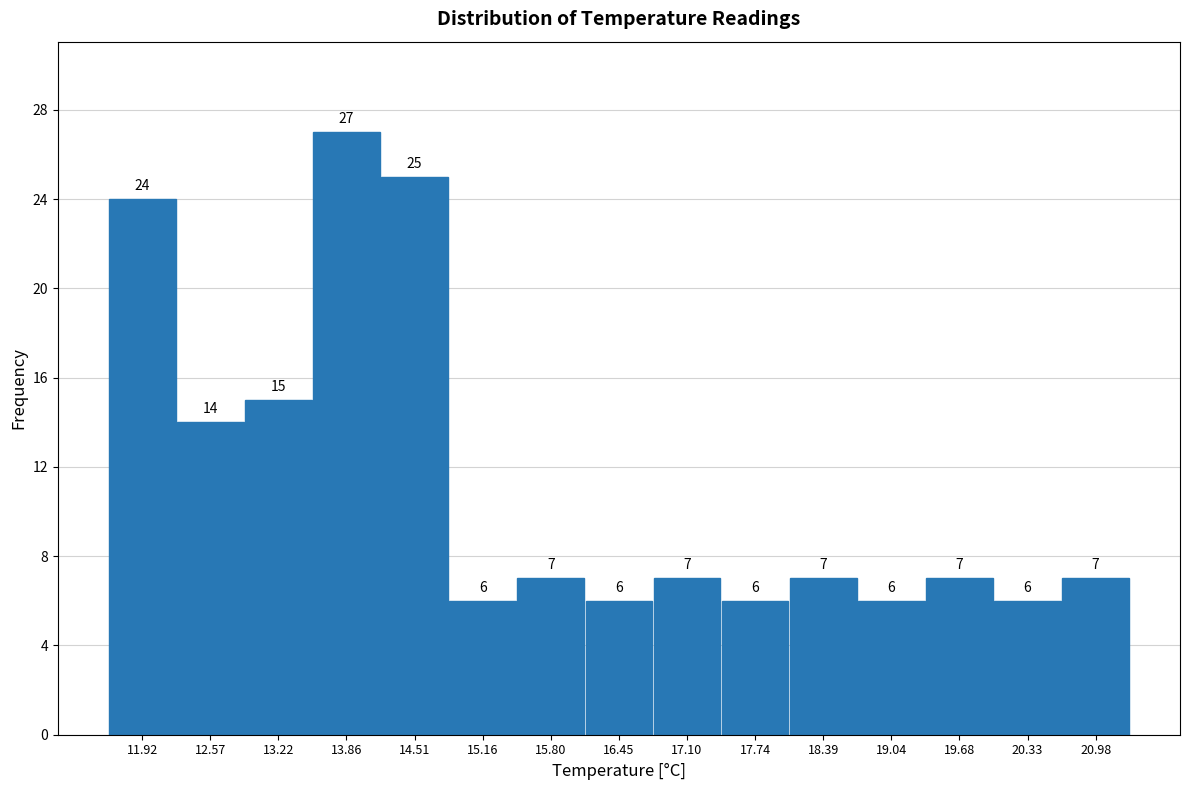

Reading left to right, list every bar in this chart as the range it spans on the x-axis followed by its height. The bar edges are not printed on the chart, so give them approximately, as read against the axis.

11.6 to 12.2: 24
12.2 to 12.9: 14
12.9 to 13.5: 15
13.5 to 14.2: 27
14.2 to 14.8: 25
14.8 to 15.5: 6
15.5 to 16.1: 7
16.1 to 16.8: 6
16.8 to 17.4: 7
17.4 to 18.1: 6
18.1 to 18.7: 7
18.7 to 19.4: 6
19.4 to 20.0: 7
20.0 to 20.7: 6
20.7 to 21.3: 7